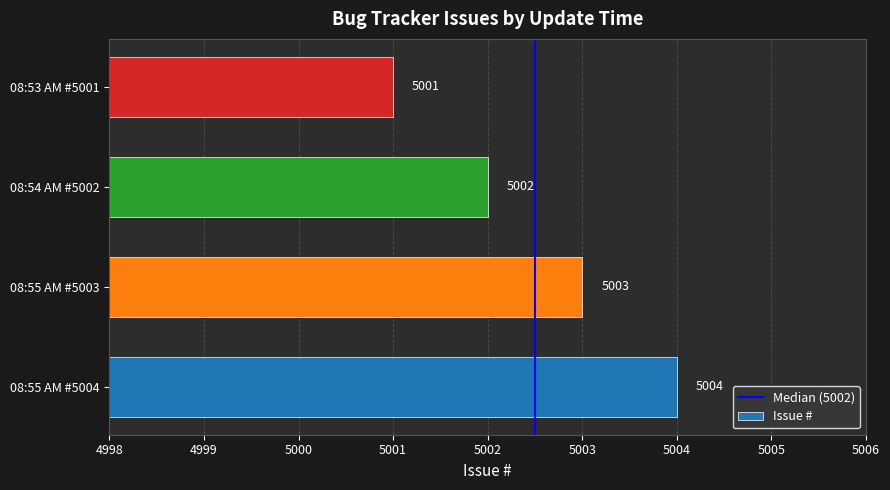

Count the number of data series in this chart.

1